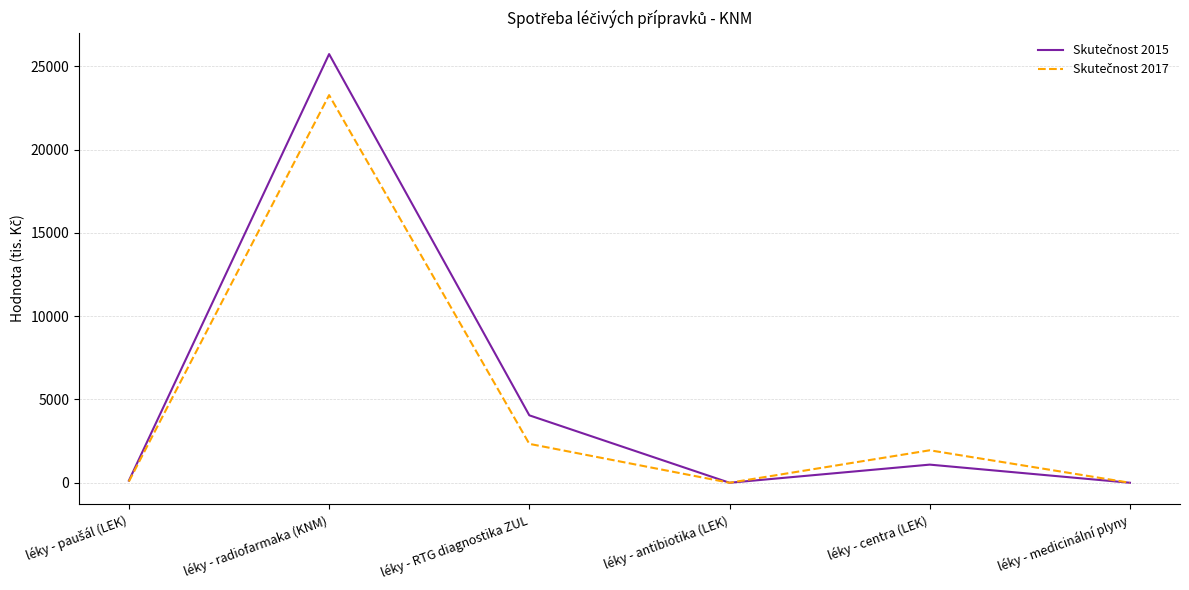

What is the spread (max minus min) of values at léky - centra (LEK)?

860.6